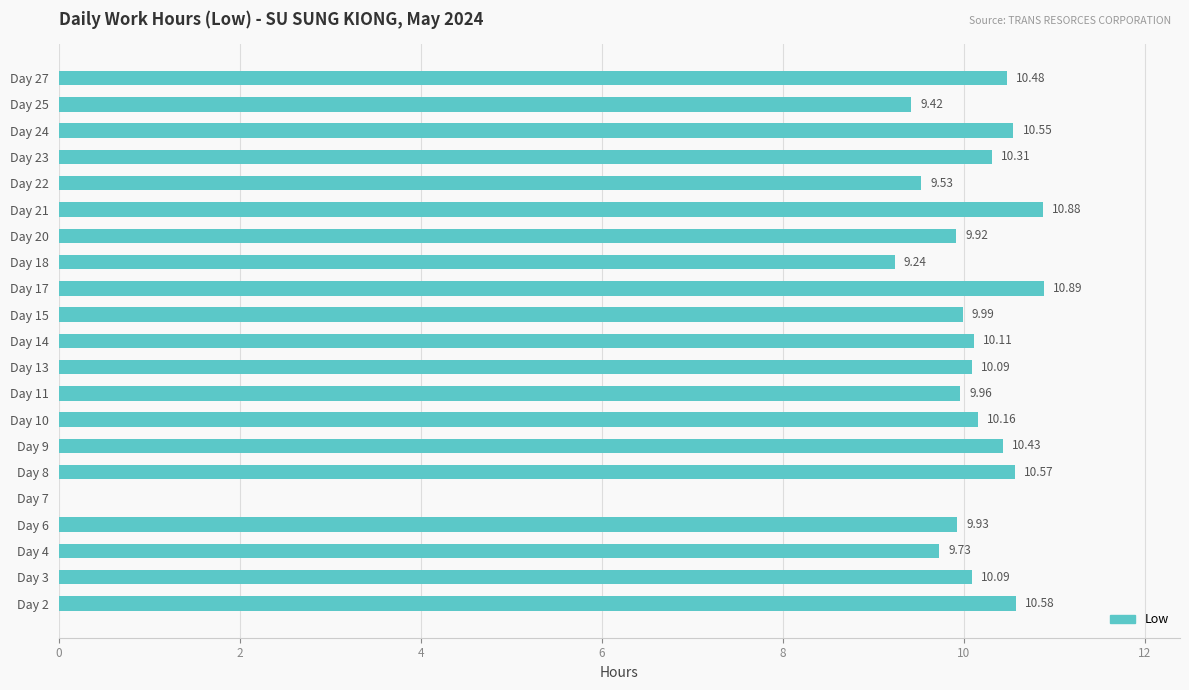

How many values are above zero?

20